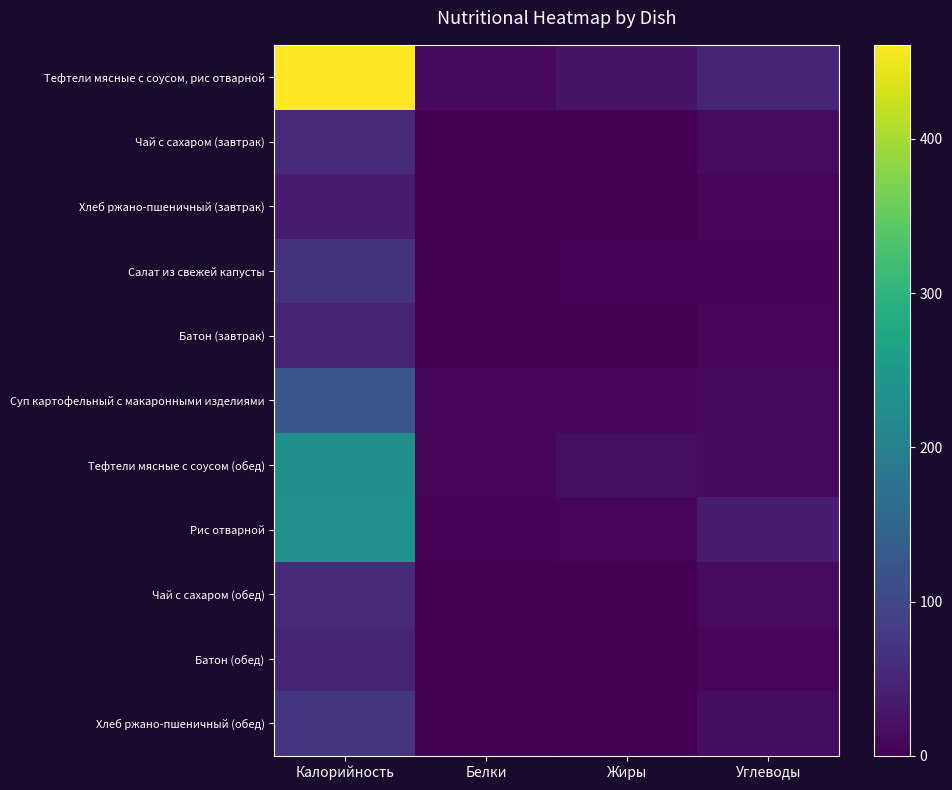

List the series in order of their peak value, lowest first.

Хлеб ржано-пшеничный (завтрак), Батон (завтрак), Батон (обед), Чай с сахаром (завтрак), Чай с сахаром (обед), Салат из свежей капусты, Хлеб ржано-пшеничный (обед), Суп картофельный с макаронными изделиями, Тефтели мясные с соусом (обед), Рис отварной, Тефтели мясные с соусом, рис отварной